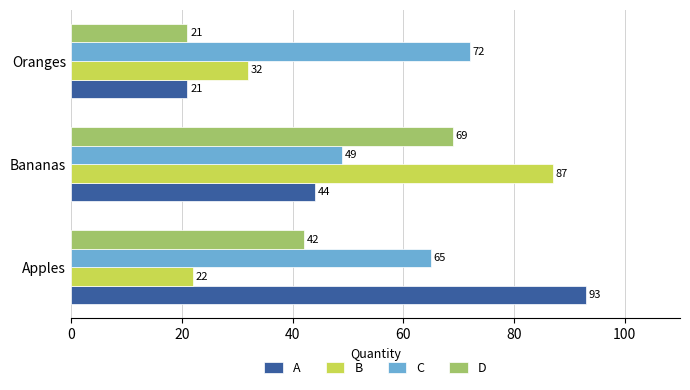

Which series has the largest total across all categories?

C